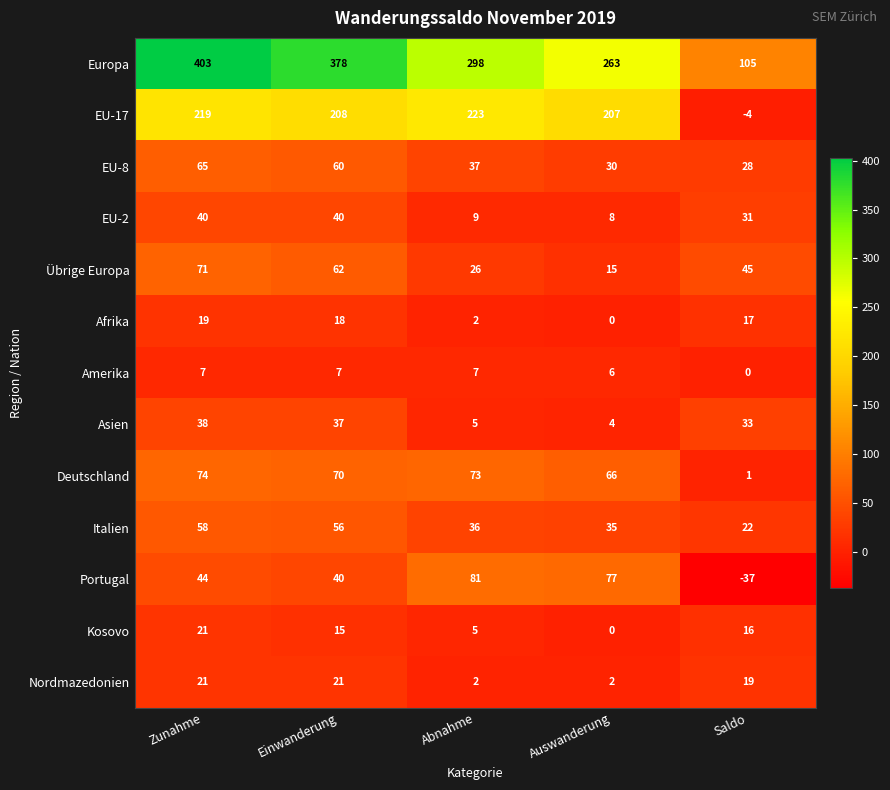

Is it true that EU-2 equals 50 at Saldo?

False